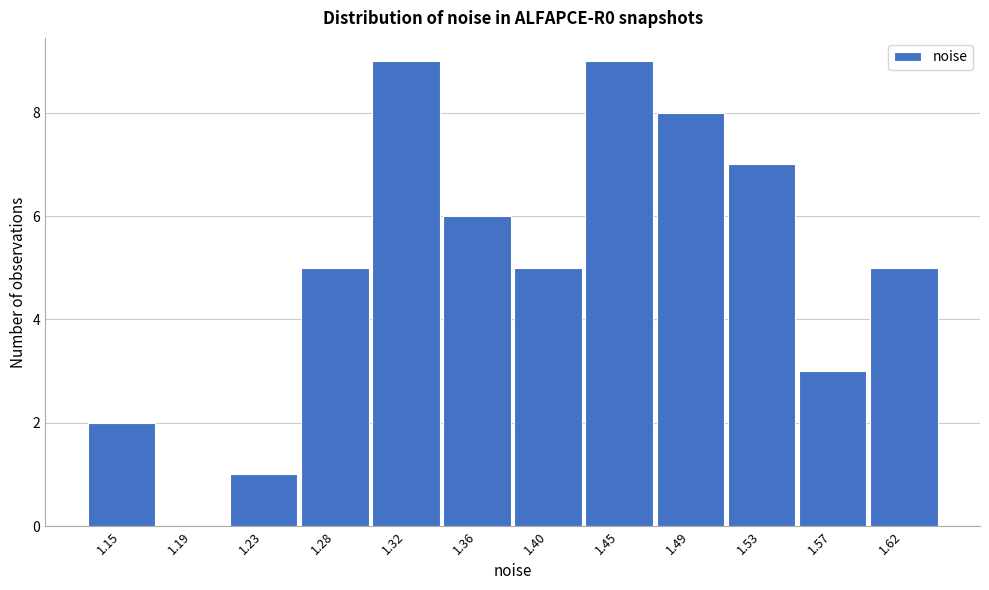

Reading left to right, list all the values displayed in this chart.

1.15=2	1.19=0	1.23=1	1.28=5	1.32=9	1.36=6	1.40=5	1.45=9	1.49=8	1.53=7	1.57=3	1.62=5